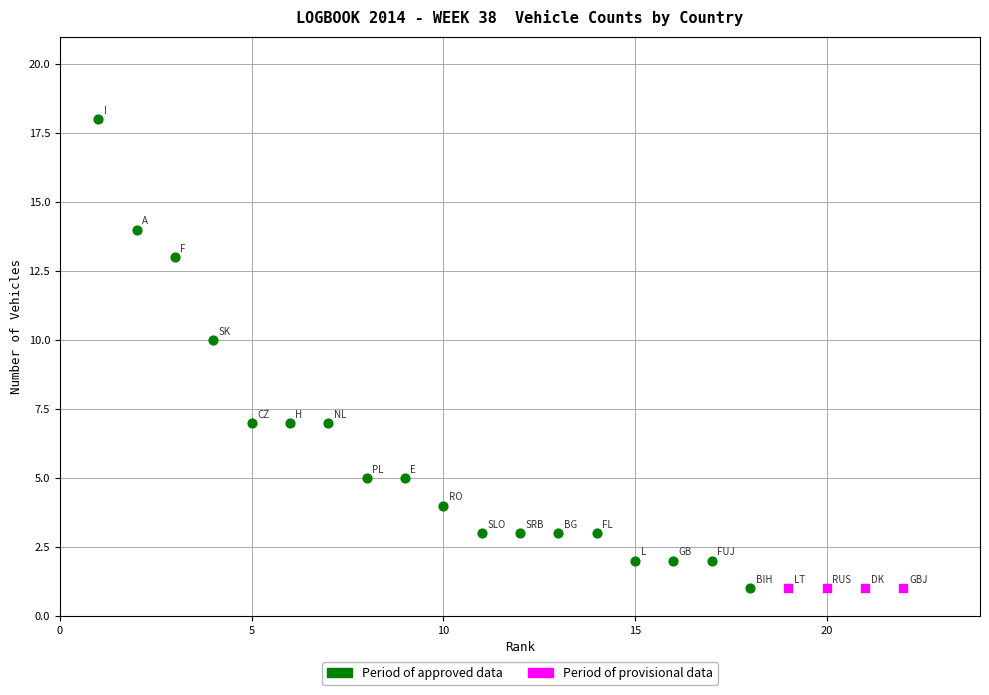

What are all the series names shown in the legend?

Period of approved data, Period of provisional data